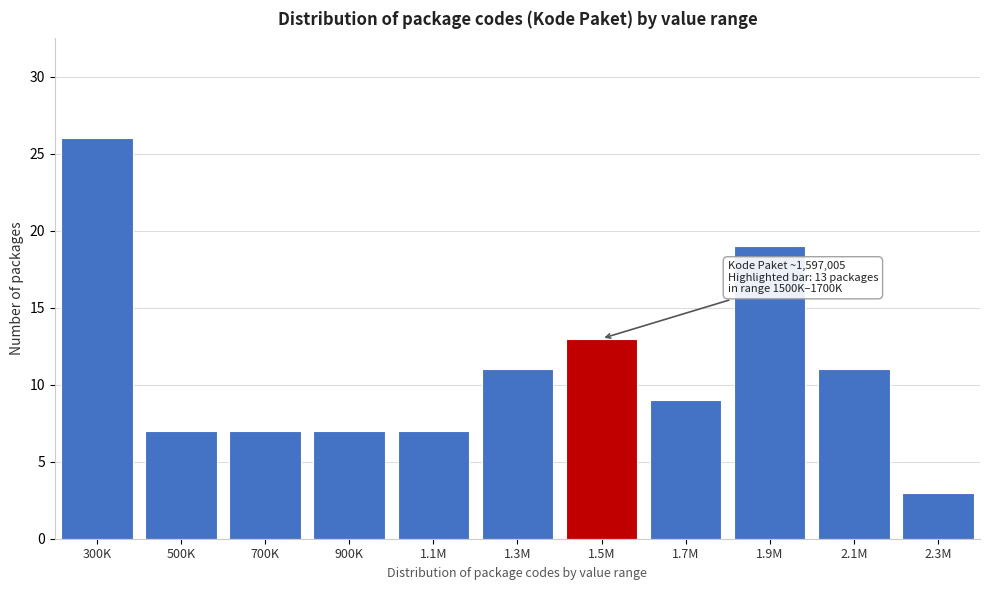

Reading left to right, transcribe all the data shown in this chart.

26	7	7	7	7	11	13	9	19	11	3